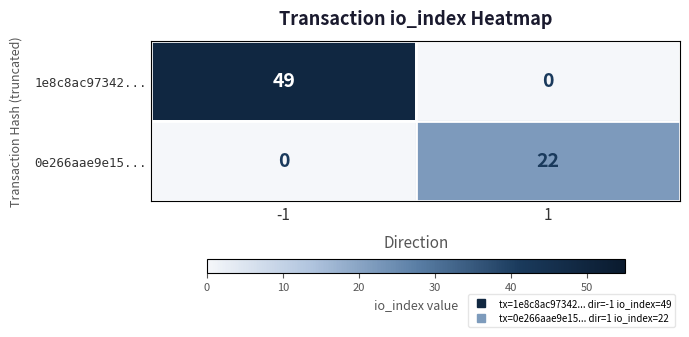

At how many categories does at least one series exceed 37?

1